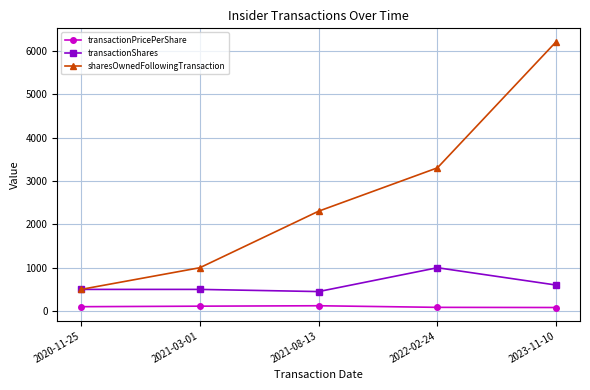

At 2023-11-10, list the series in order from smallest to largest.

transactionPricePerShare, transactionShares, sharesOwnedFollowingTransaction